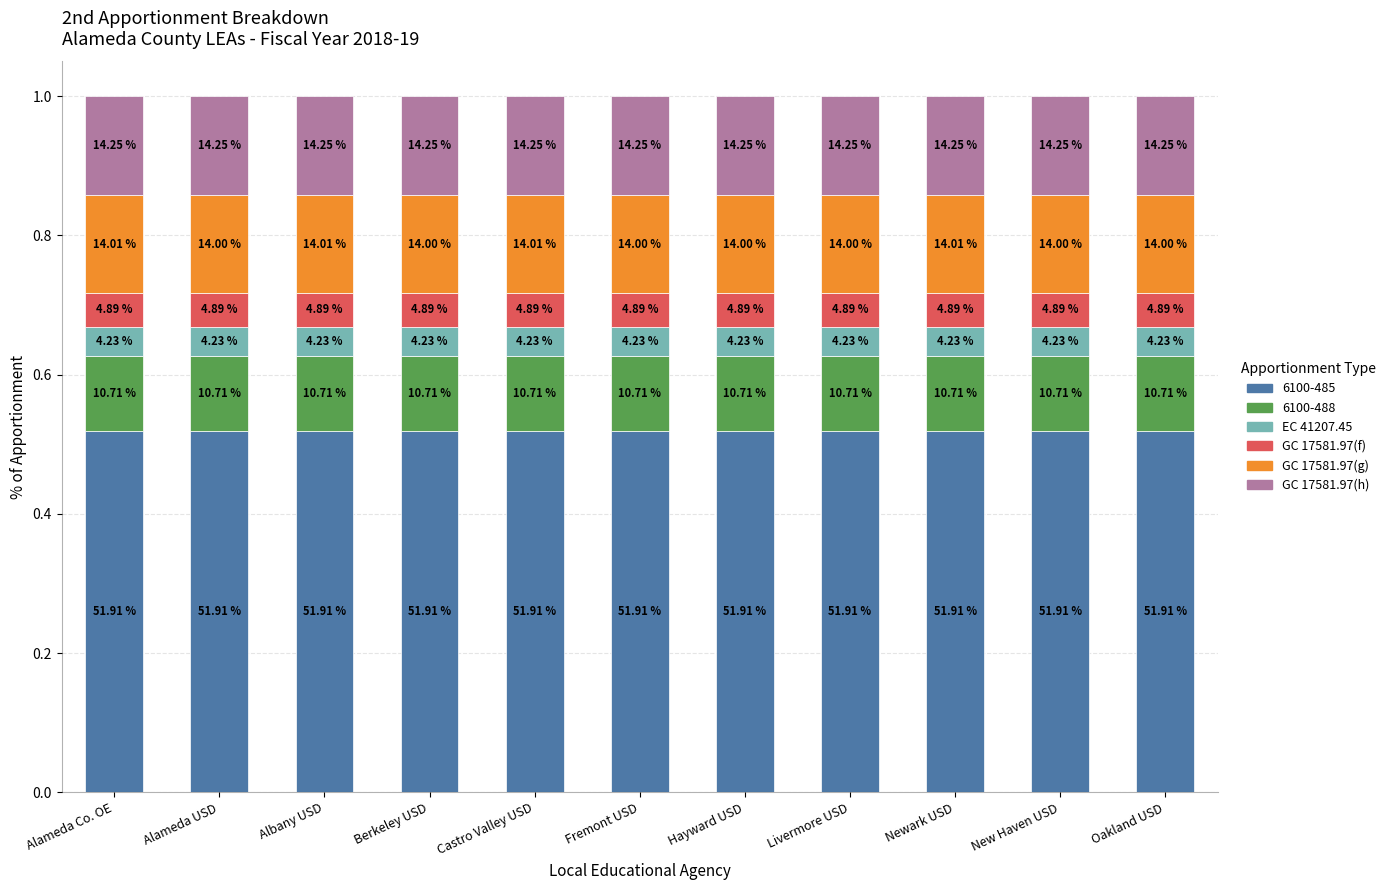

True or false: 2nd Apportionment GC 17581.97(f) has a value of 0.1 at Hayward USD.

False